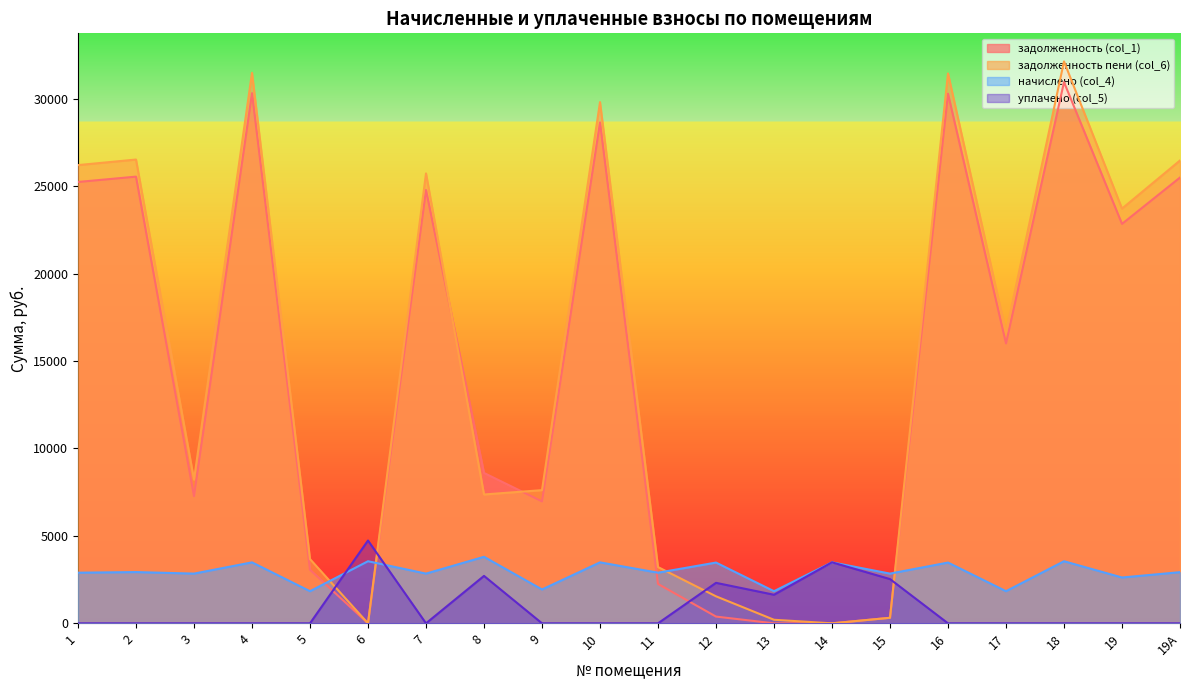

At which label does начислено (col_4) first exceed 2925?

2